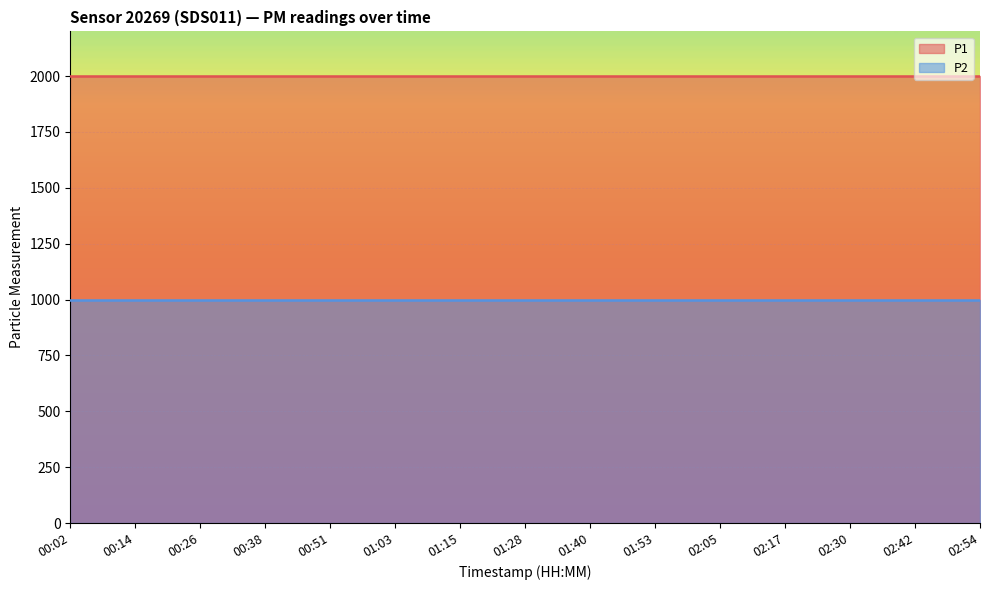

List the series in order of their overall mean, lowest first.

P2, P1